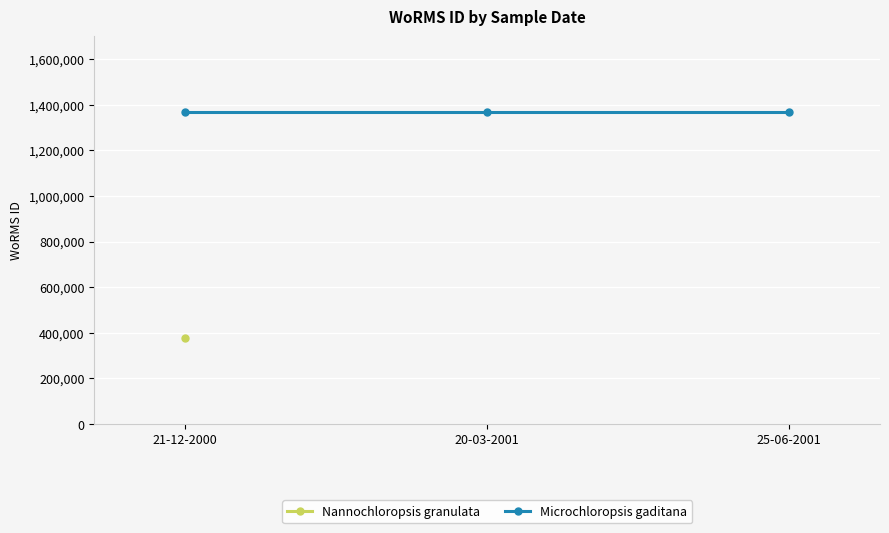

Rank the series by their average value, from lowest to highest.

Nannochloropsis granulata, Microchloropsis gaditana